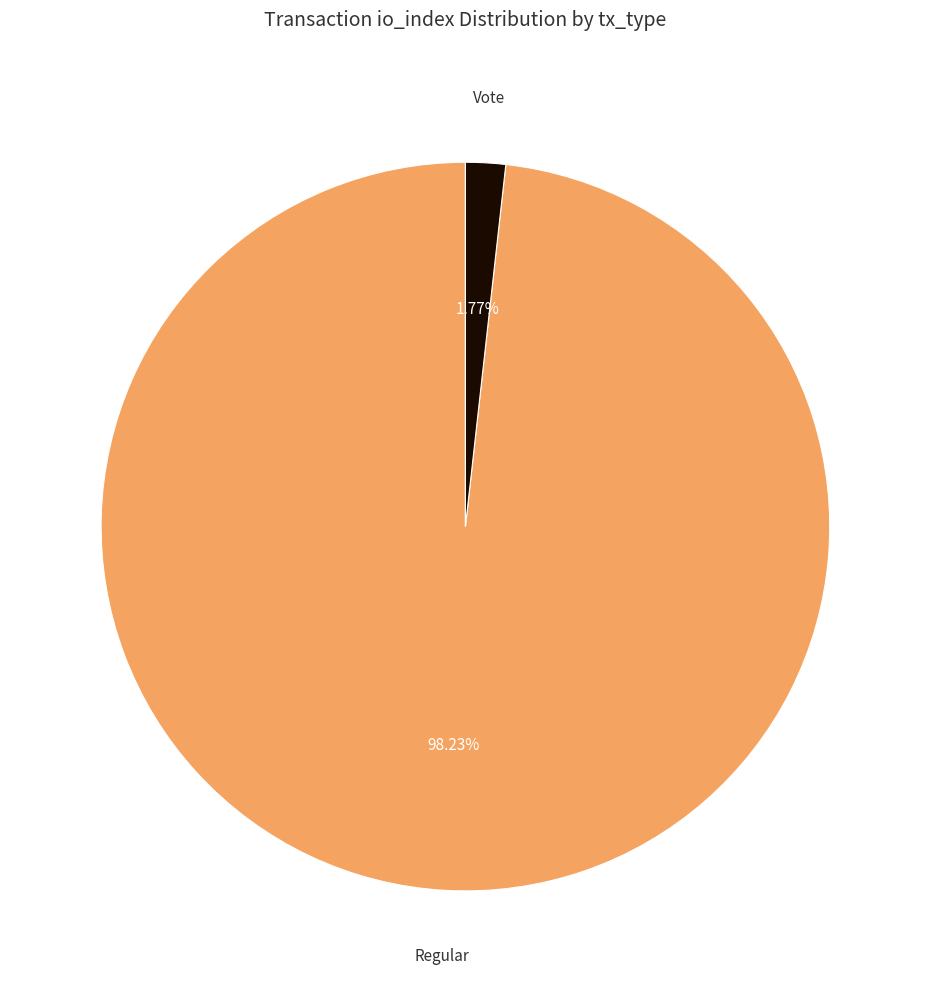

Is there a majority slice in this chart?

Yes